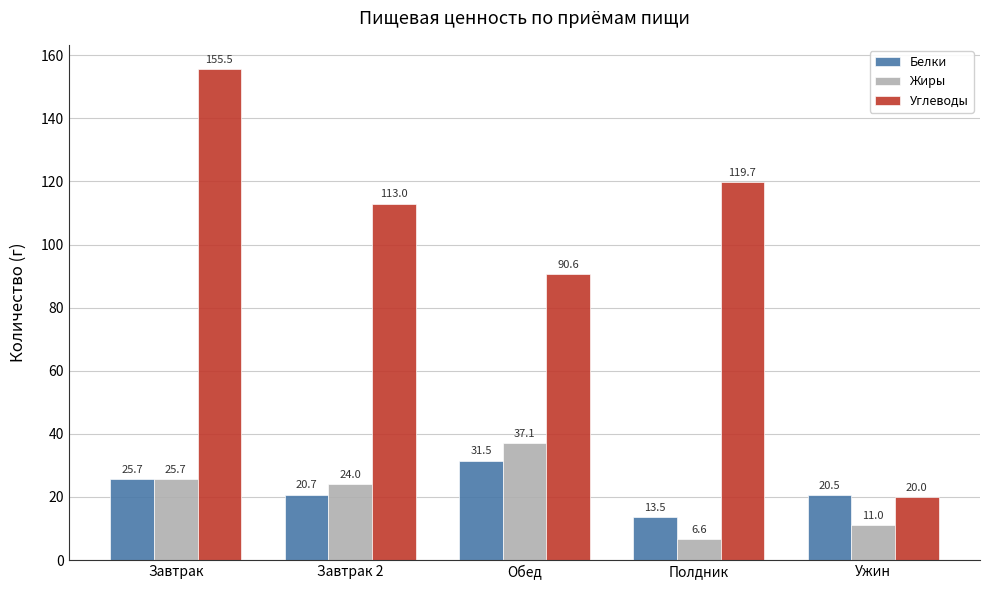

Which series changed the most between Завтрак and Ужин?

Углеводы